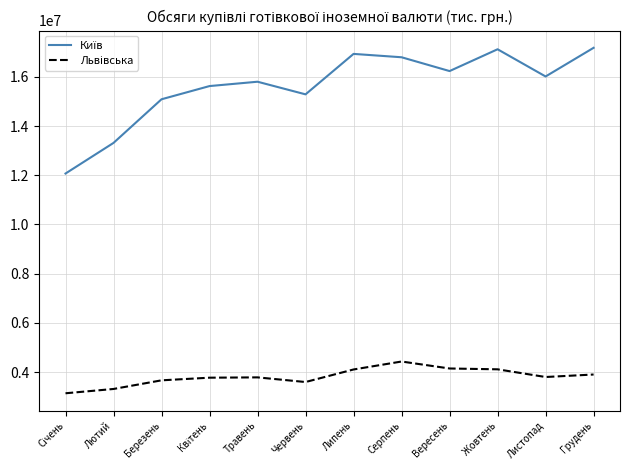

At how many categories does at least one series exceed 8902142?

12